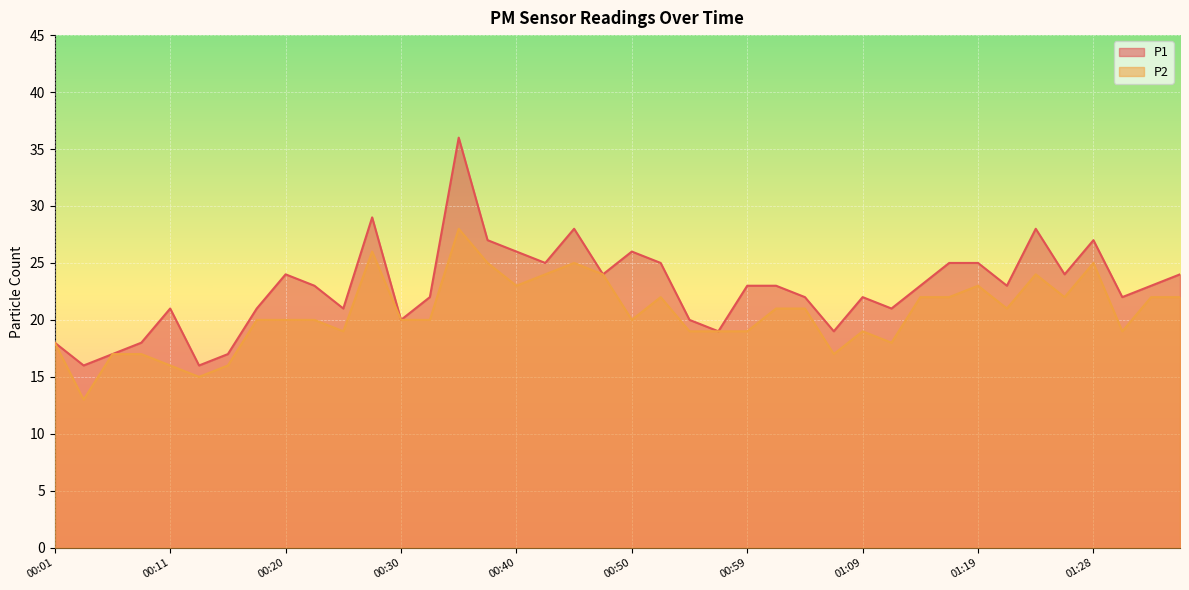

Rank the categories by P2 value from highest to lowest.

00:35, 00:28, 00:37, 00:45, 01:28, 00:42, 00:47, 01:23, 00:40, 01:19, 00:52, 01:14, 01:16, 01:26, 01:33, 01:36, 01:02, 01:04, 01:21, 00:18, 00:20, 00:23, 00:30, 00:33, 00:50, 00:25, 00:54, 00:57, 00:59, 01:09, 01:31, 00:01, 01:11, 00:06, 00:08, 01:07, 00:11, 00:16, 00:13, 00:03